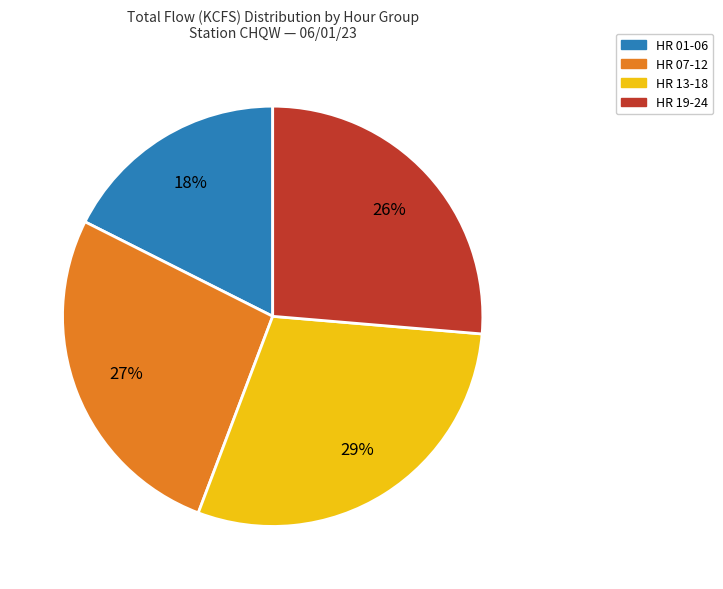

To the nearest percent, what portion does HR 07-12 represent?

27%